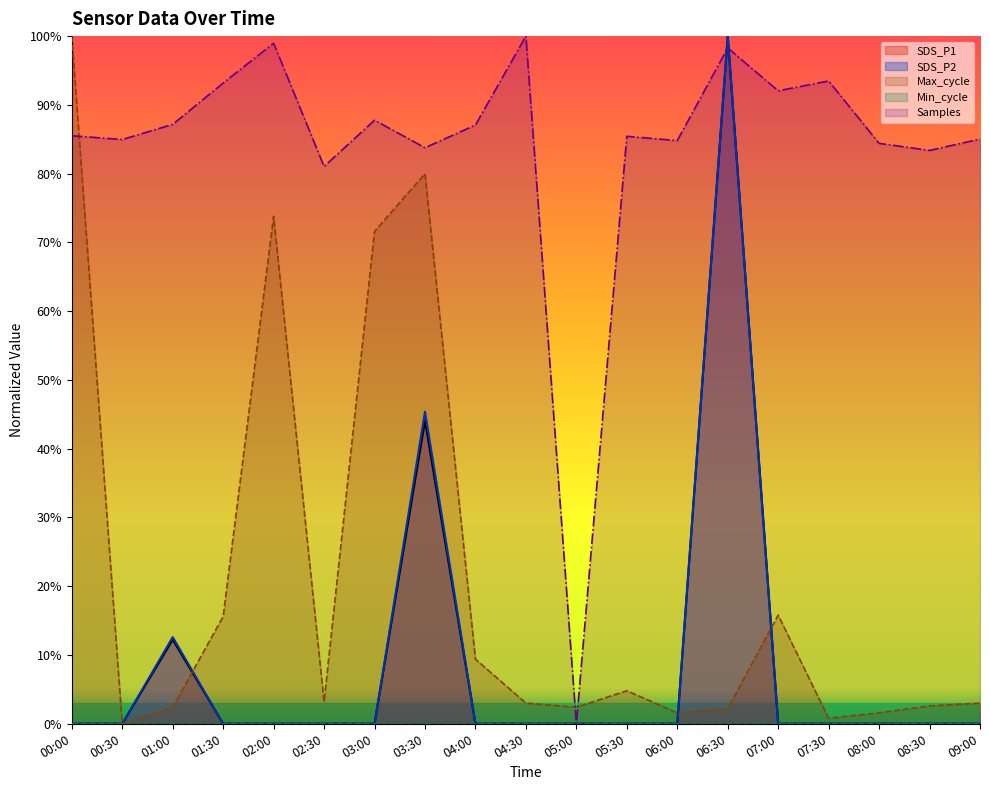

How many positive values does the SDS_P1 series have?

3